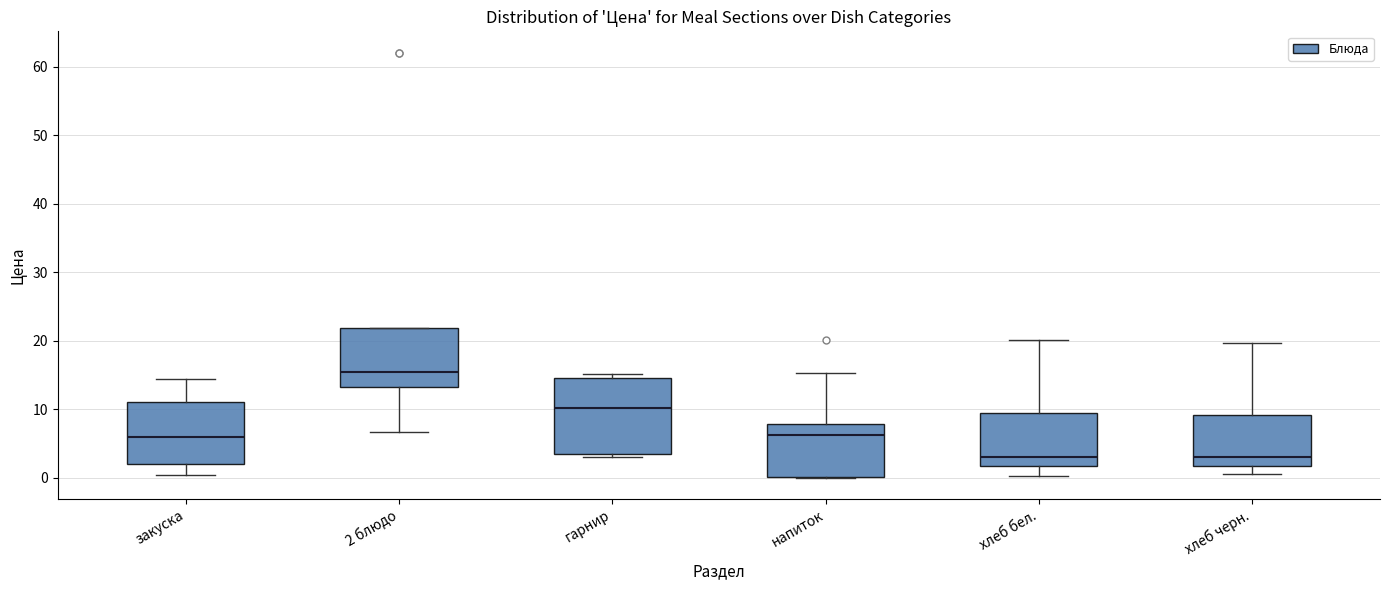

Where is the lower edge of the box for хлеб бел. on the y-axis? The values are not printed on the chart, so give them approximately, as read against the axis.

2